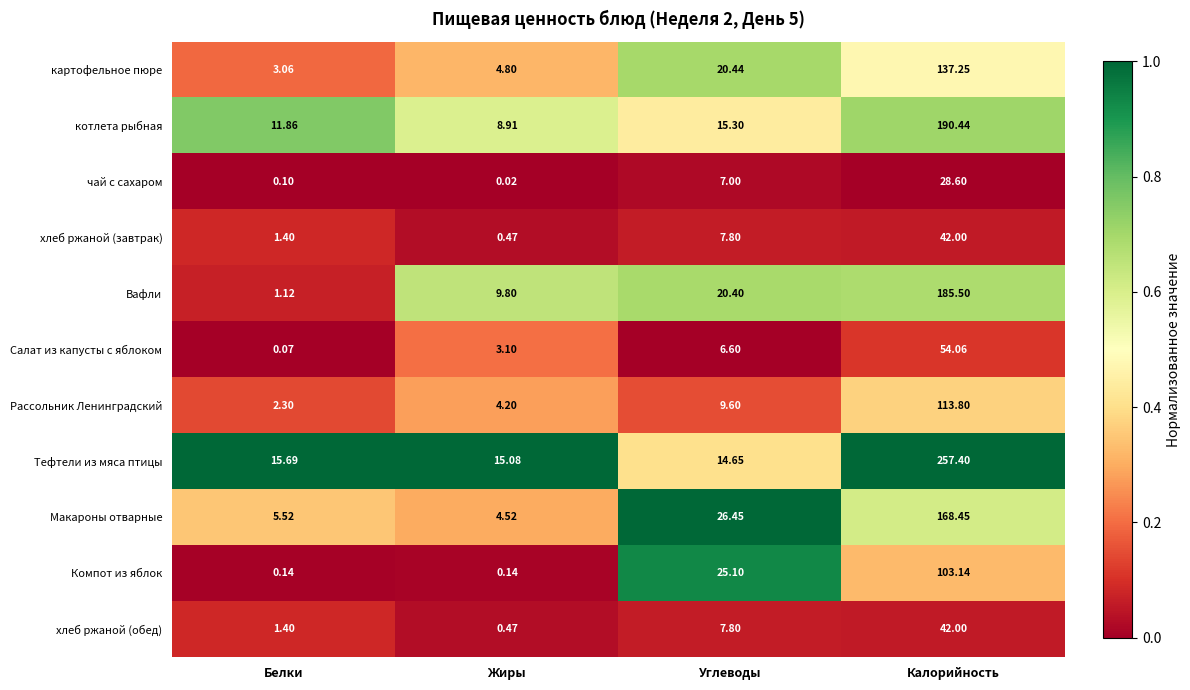

Which series changed the most between Жиры and Углеводы?

Компот из яблок